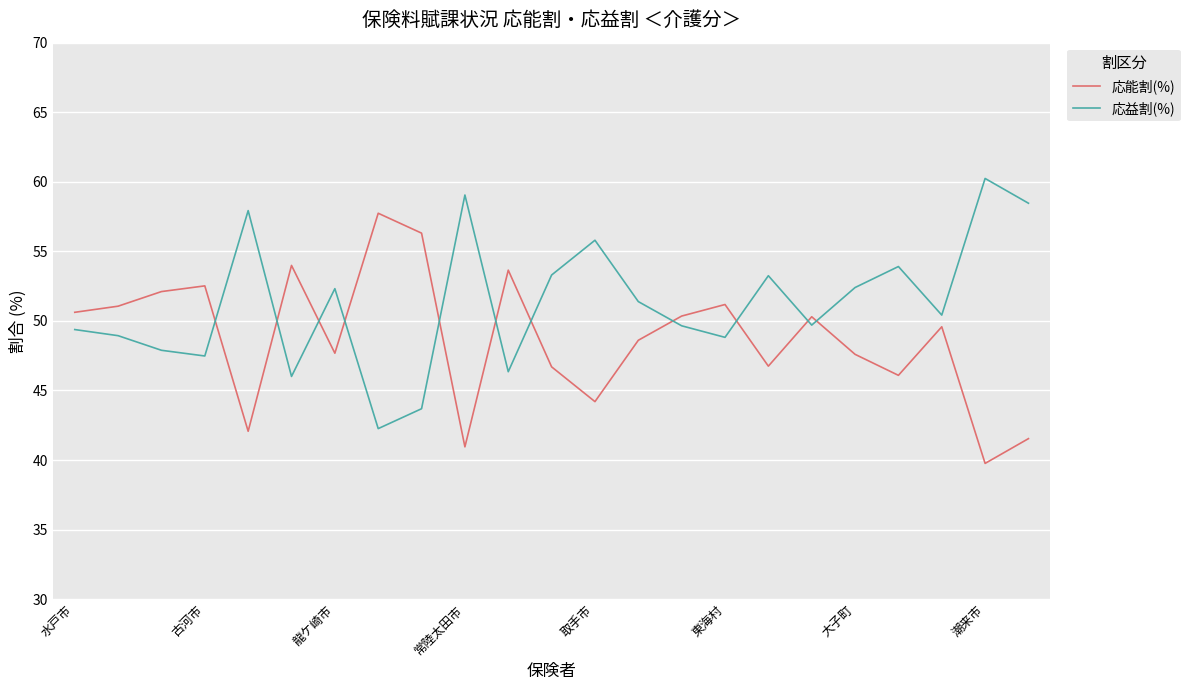

True or false: 応能割(%) and 応益割(%) intersect in this chart.

True